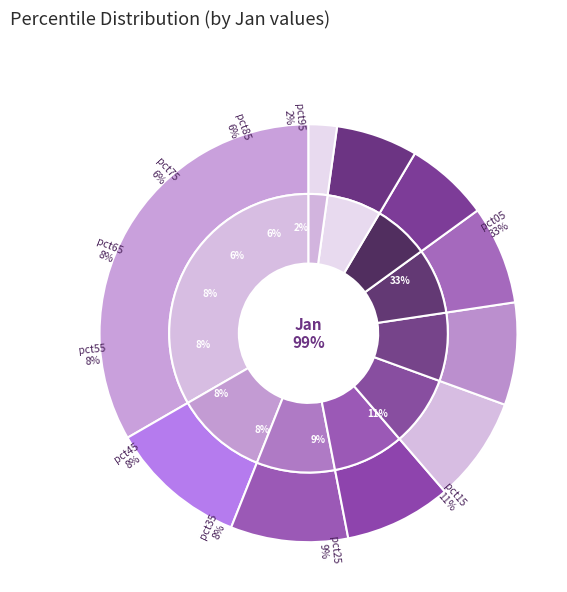

Between pct55 and pct35, which is larger?

pct35